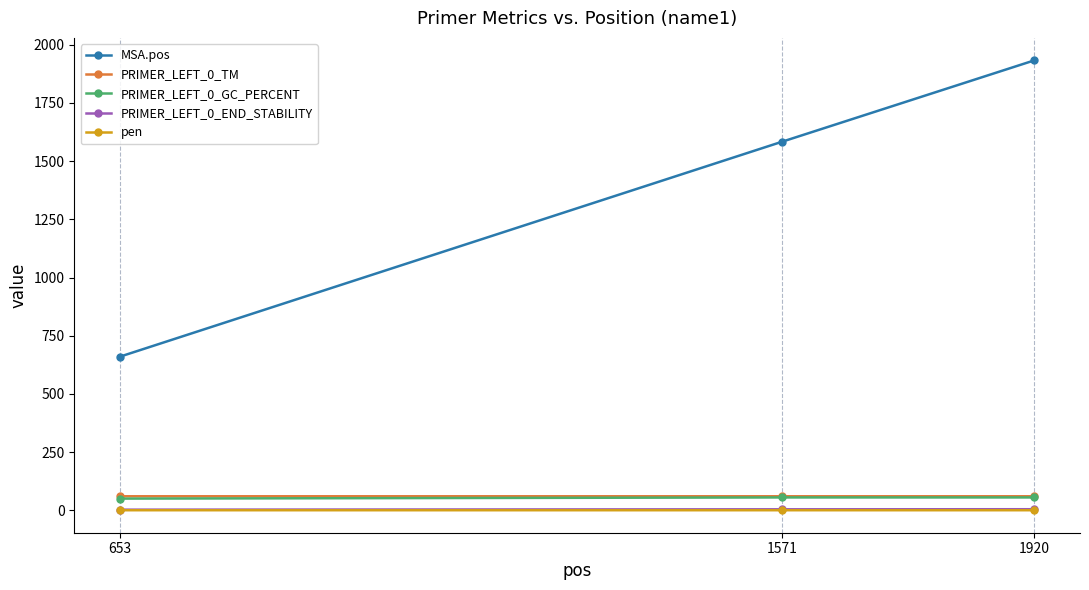

At which category is the sum across all series the highest?

1920